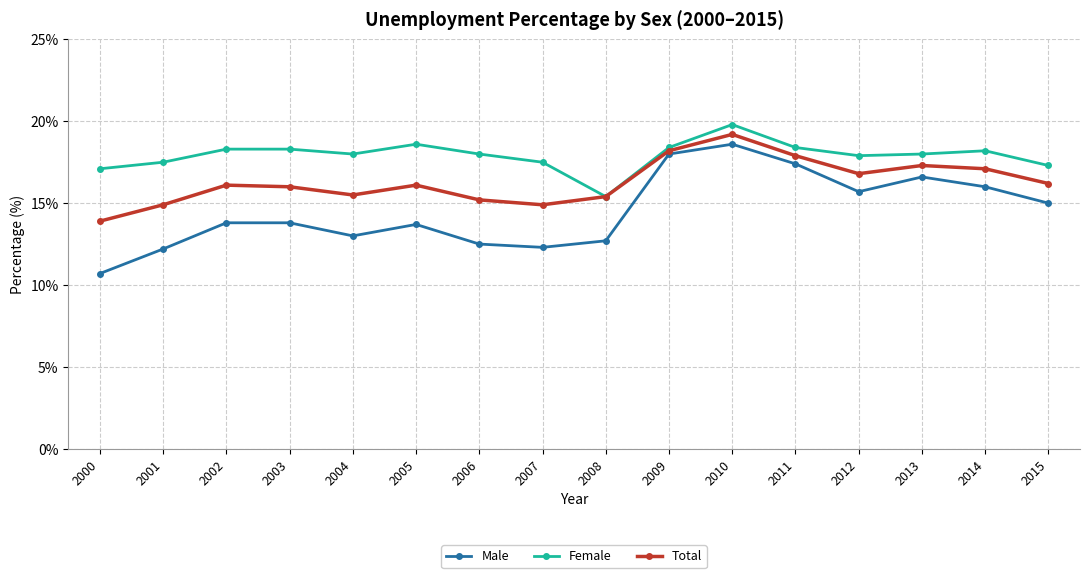

What is the value of the Total point at the 12th from the left?

17.9